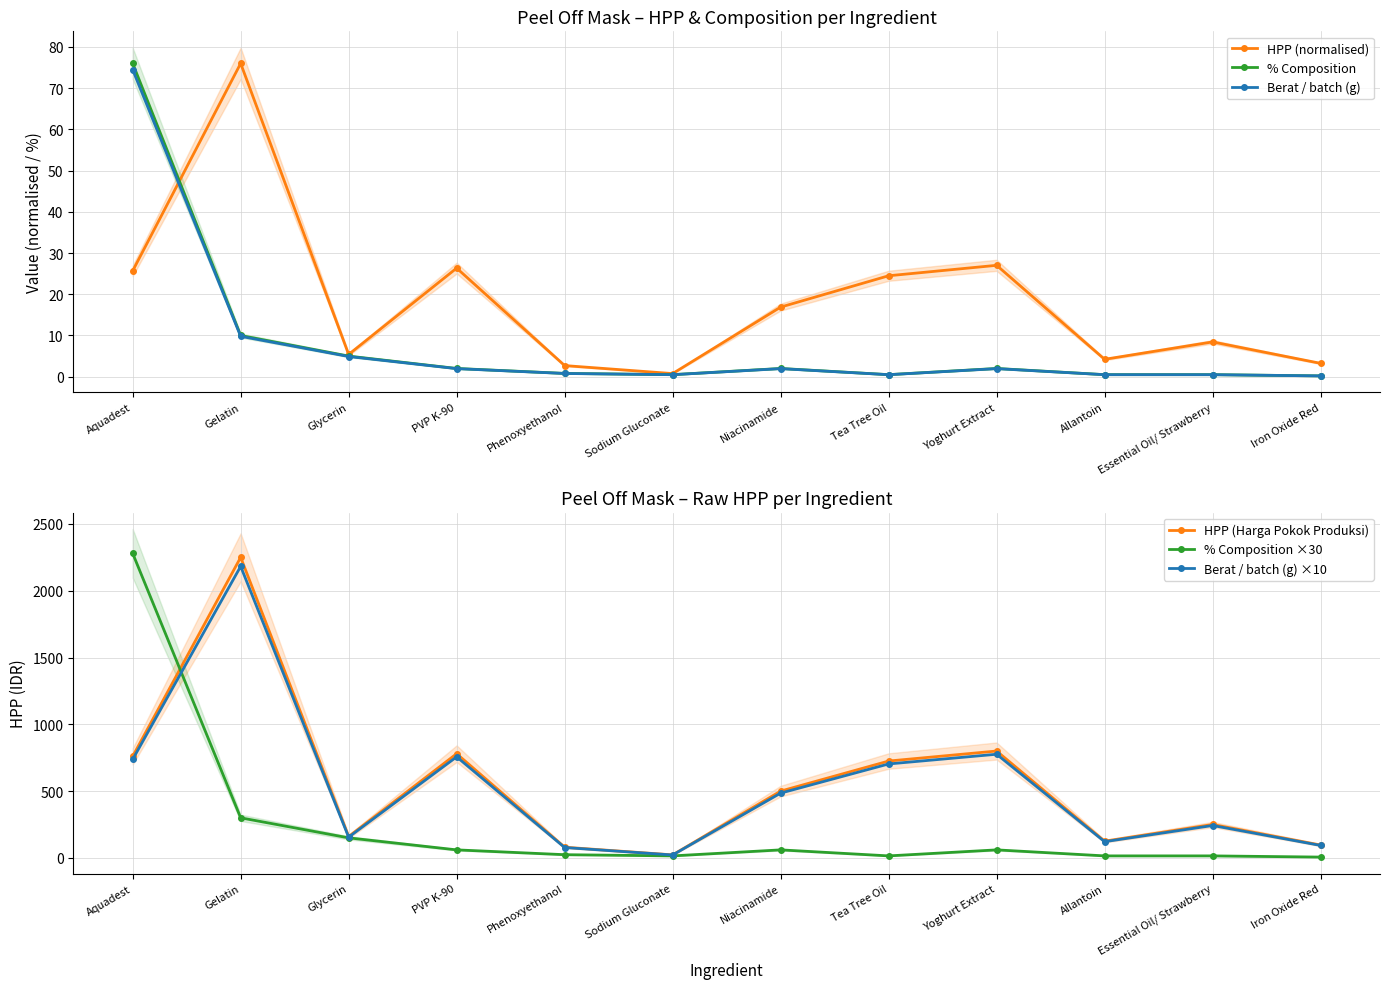

Is this an area chart (filled region under the line)?

No